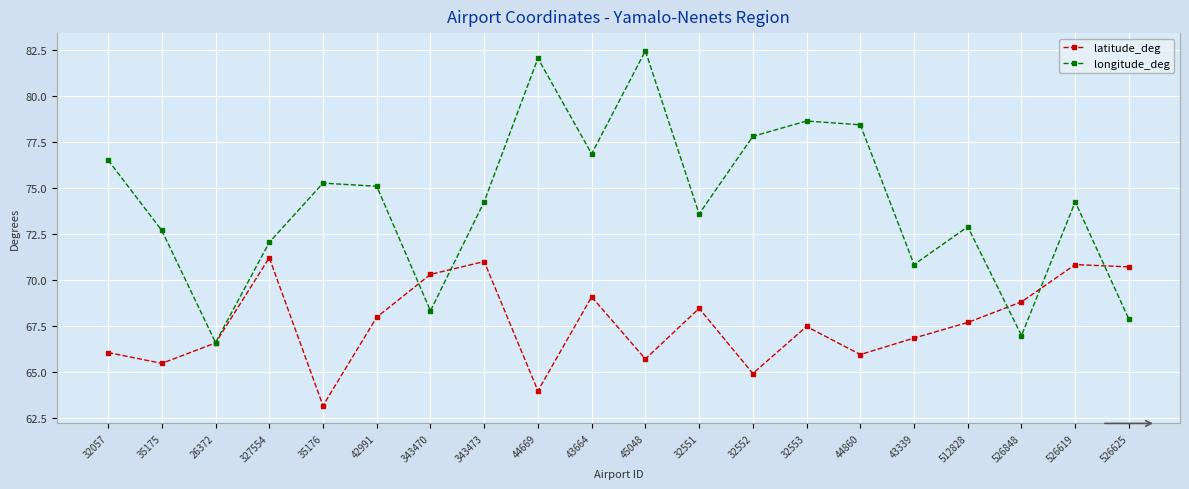

The longitude_deg series shows 26.5 at 44669. True or false?

False